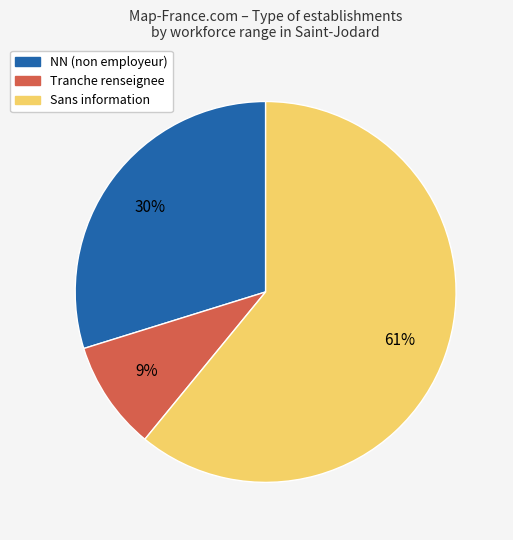

Is there a majority slice in this chart?

Yes